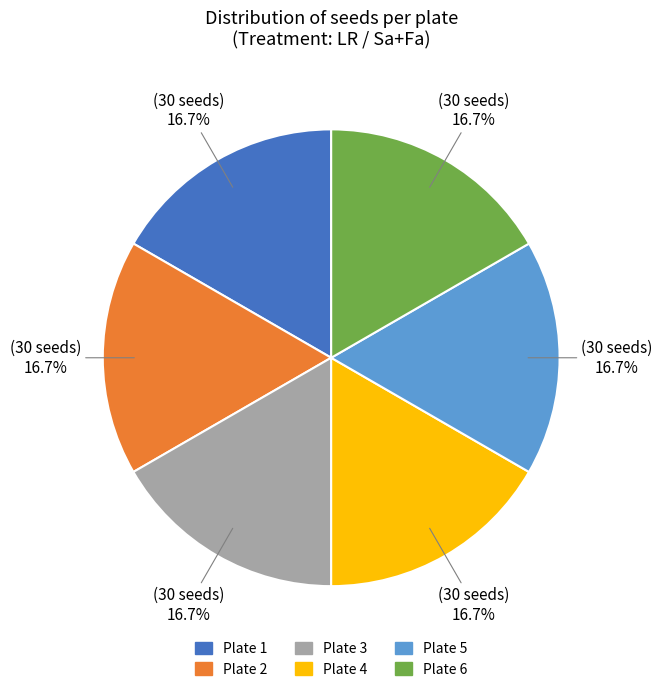

Combined, do Plate 3 and Plate 2 account for over 50%?

No